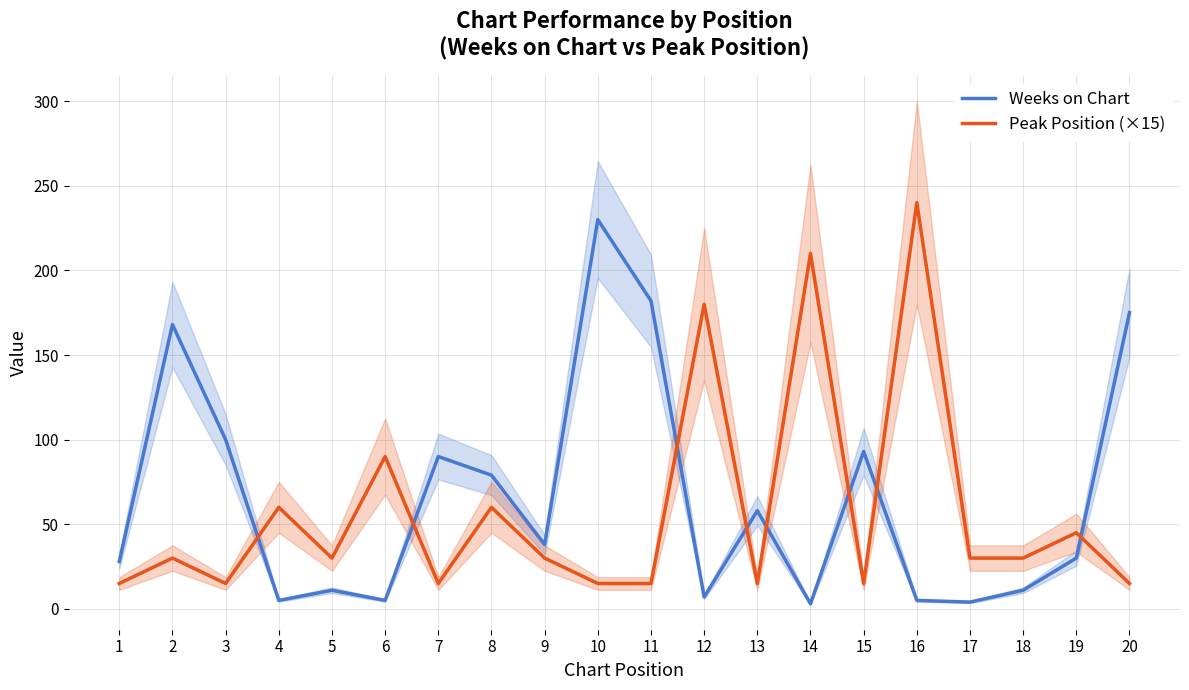

Which label corresponds to the smallest value in the chart?

14